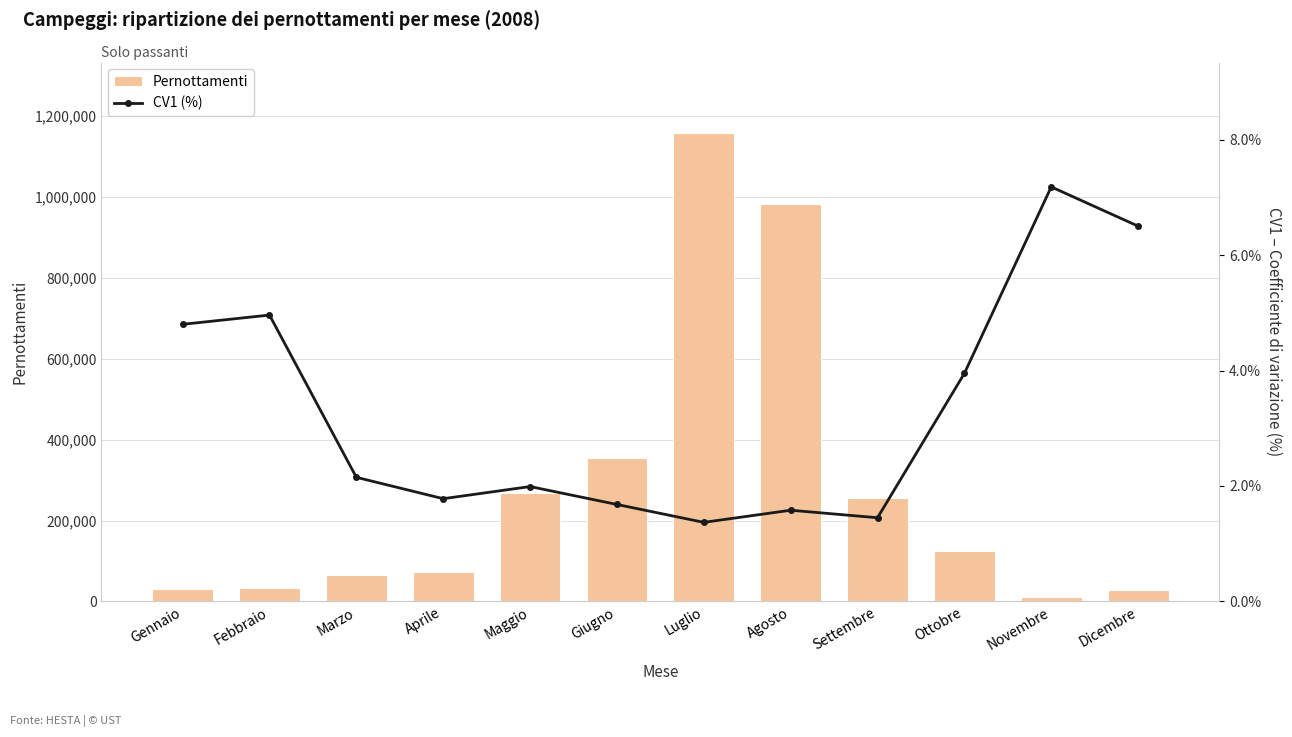

What is the label of the 4th bar from the left?

Aprile